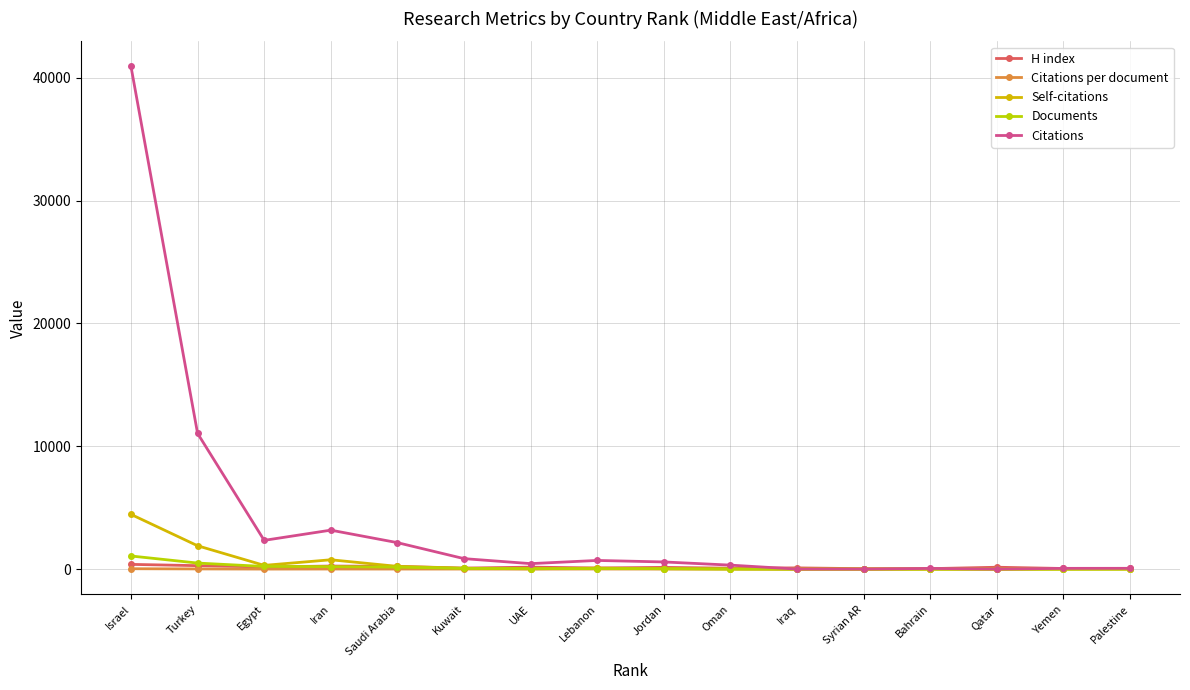

The value of Documents at Bahrain is 5.0. True or false?

True